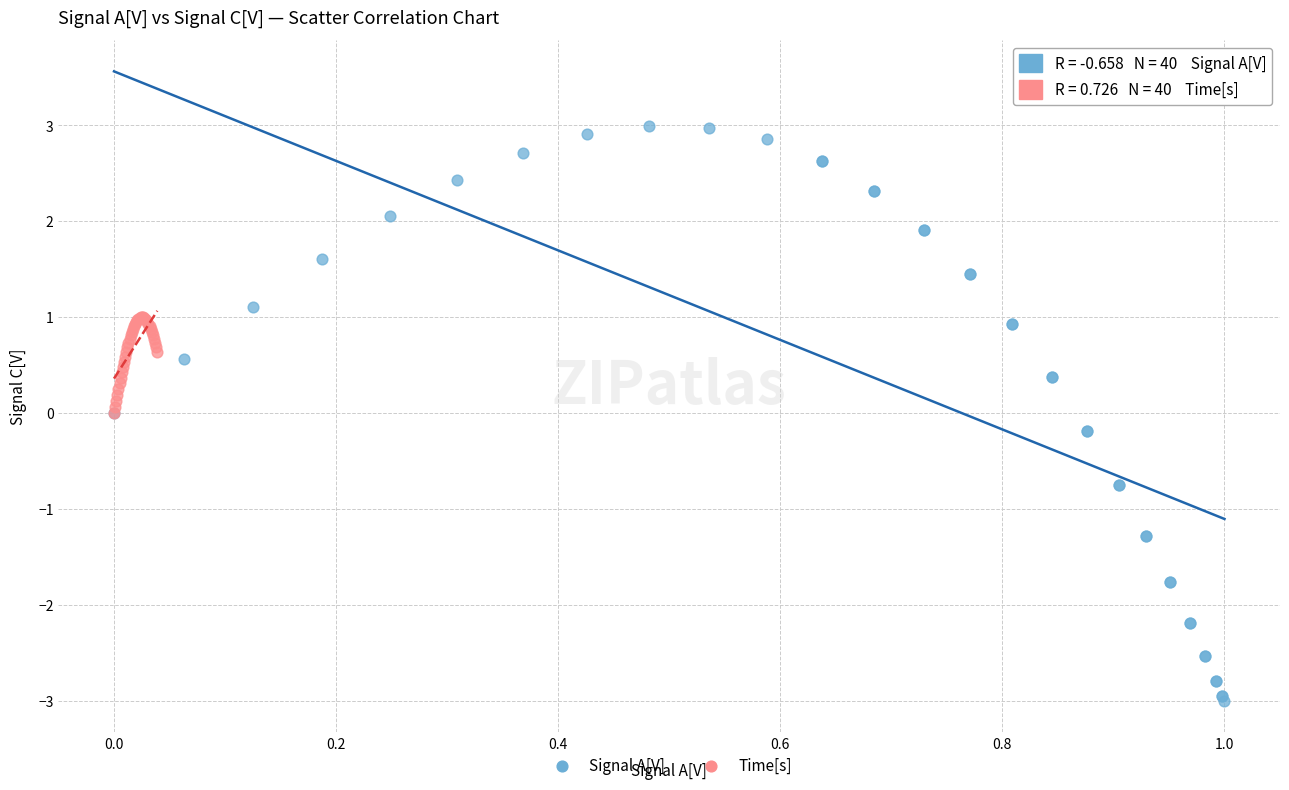

Which series contains the lowest Y value?

Signal A[V]